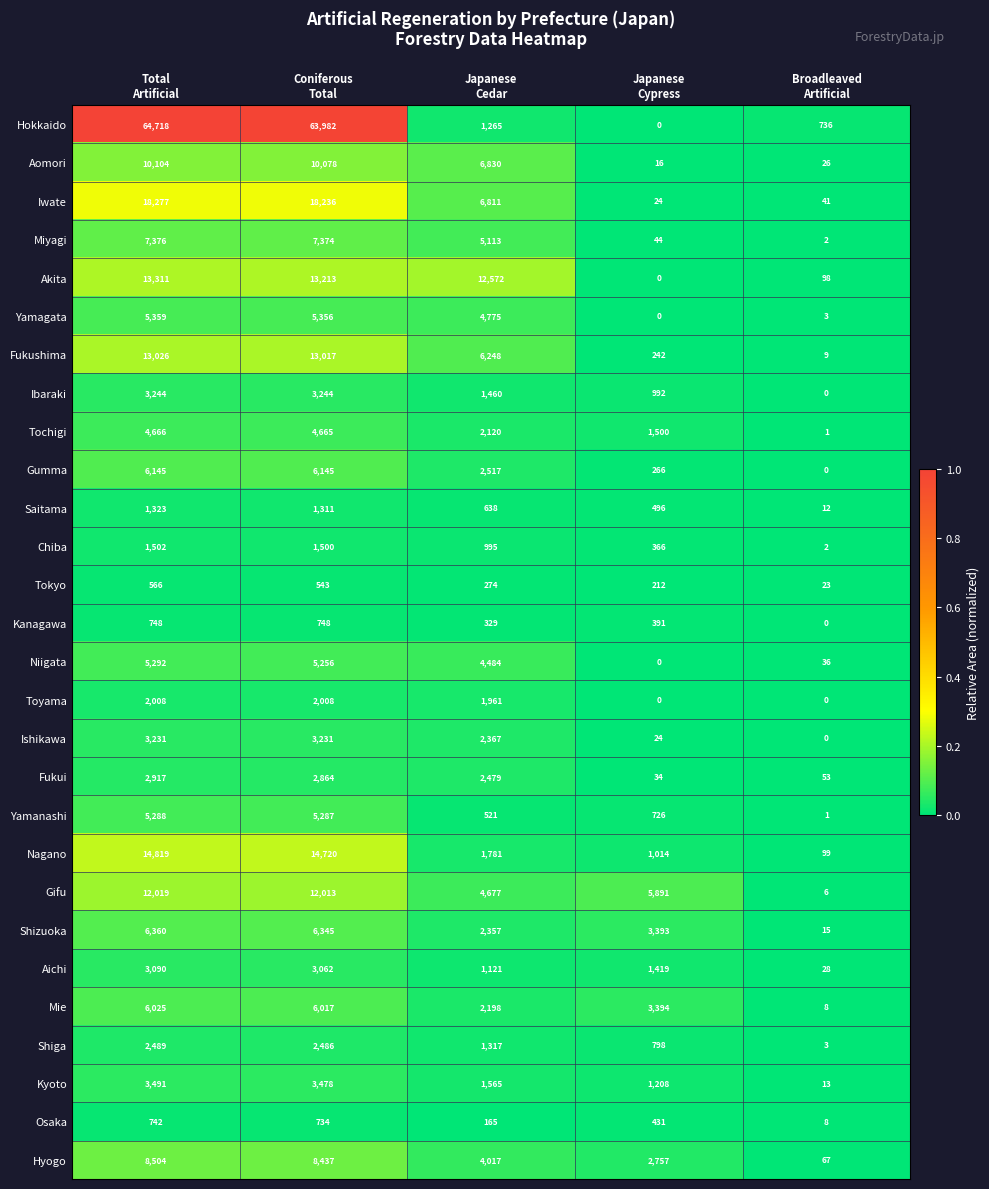

What is the lowest value of the Shizuoka series?

15